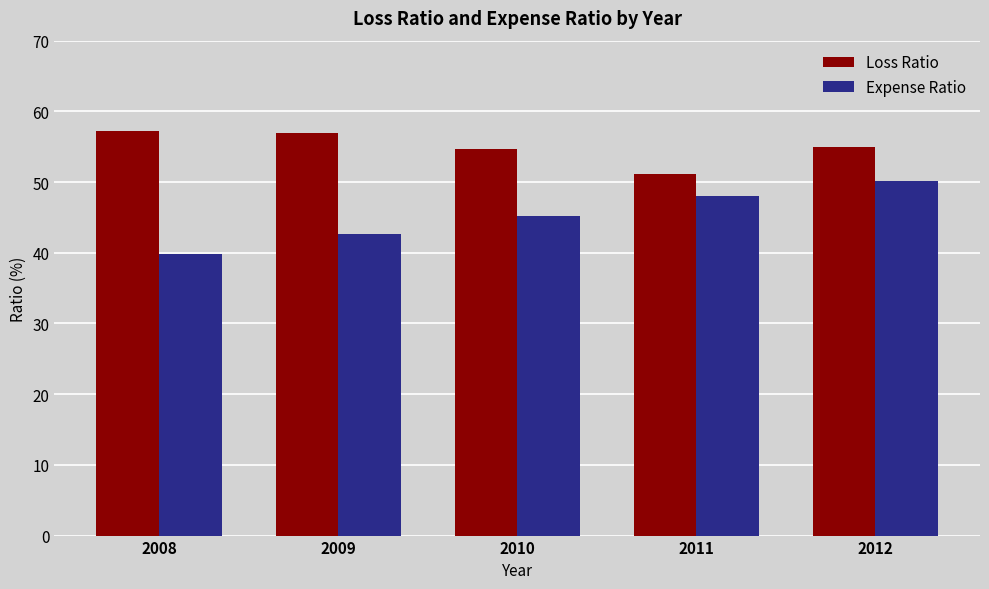

What are all the series names shown in the legend?

Loss Ratio, Expense Ratio